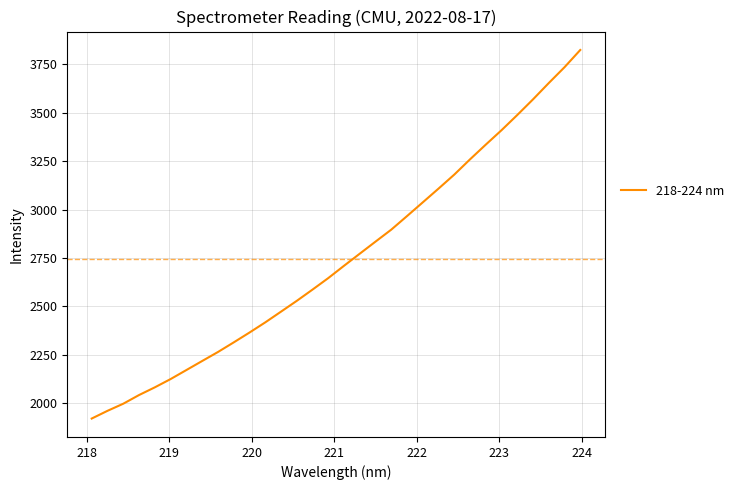

What is the smallest value displayed?

1920.9